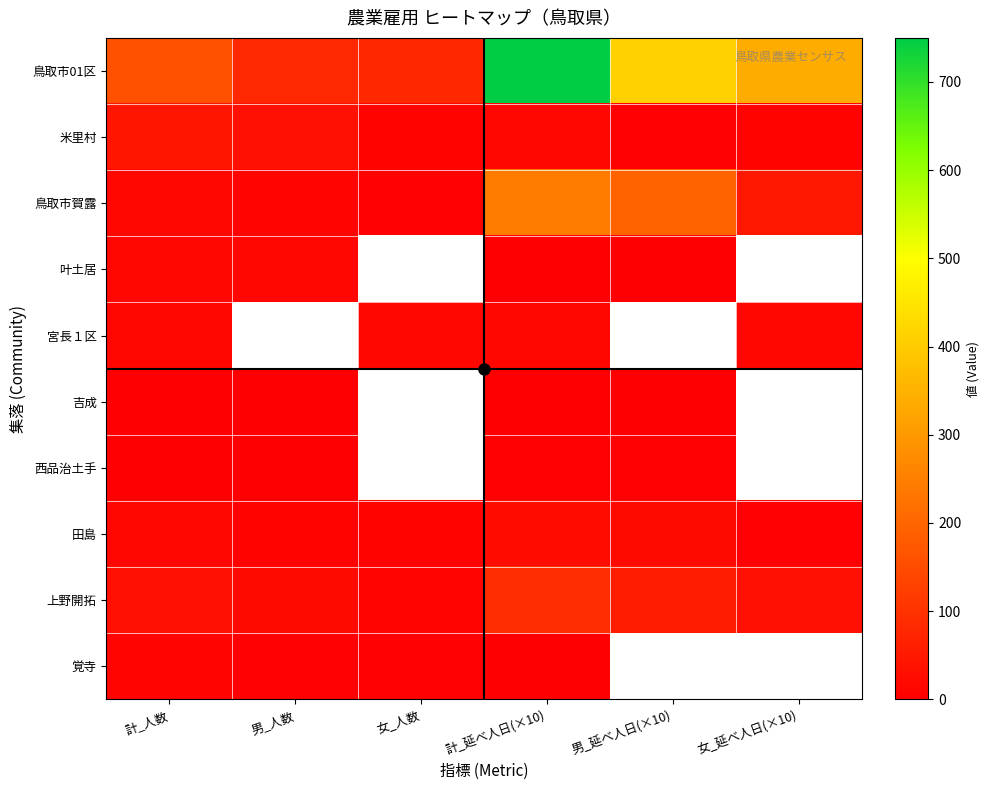

The 鳥取市賀露 series shows 111.2 at 計_延べ人日(×10). True or false?

False